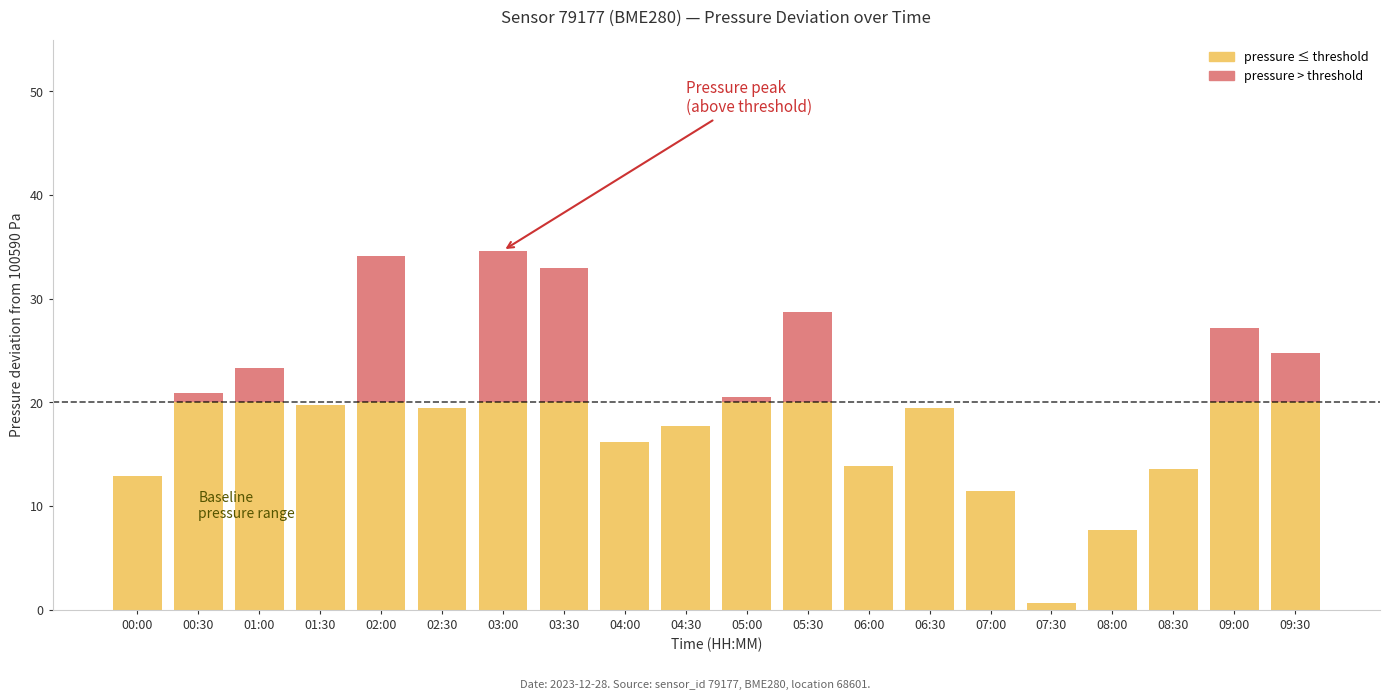

What is the total value across all series at 04:00?

16.2